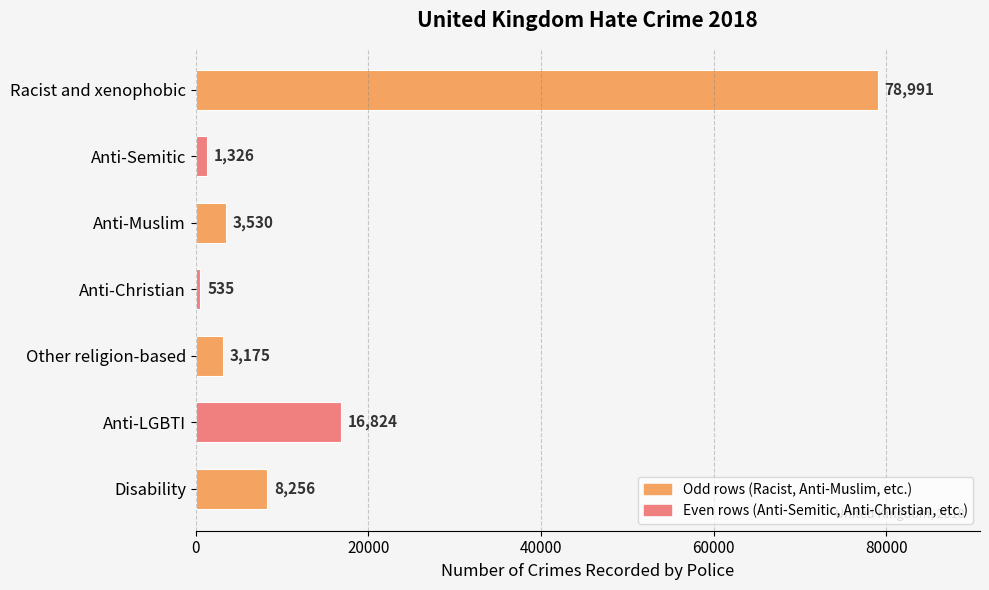

Reading bottom to top, list all the values displayed in this chart.

8256	16824	3175	535	3530	1326	78991